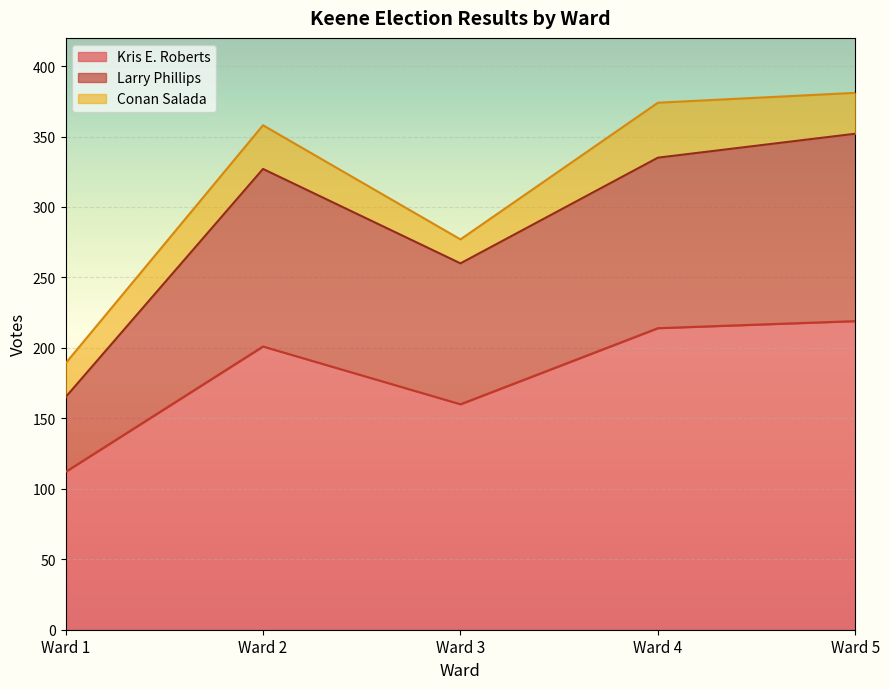

At which label does Kris E. Roberts reach its minimum?

Ward 1